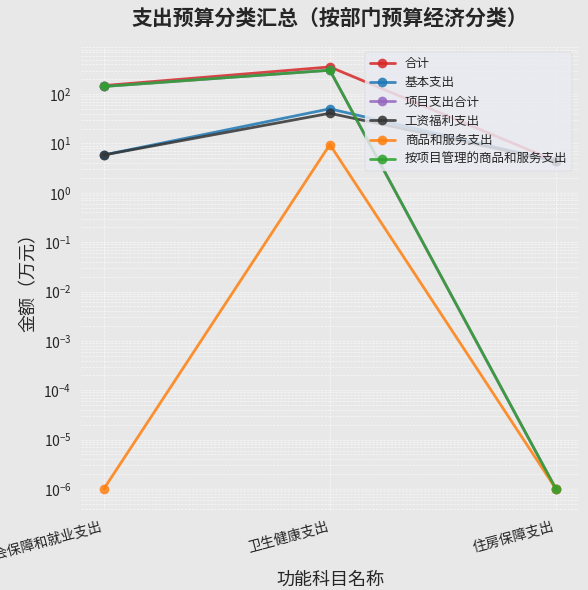

What is the sum of all 工资福利支出 values?

51.1